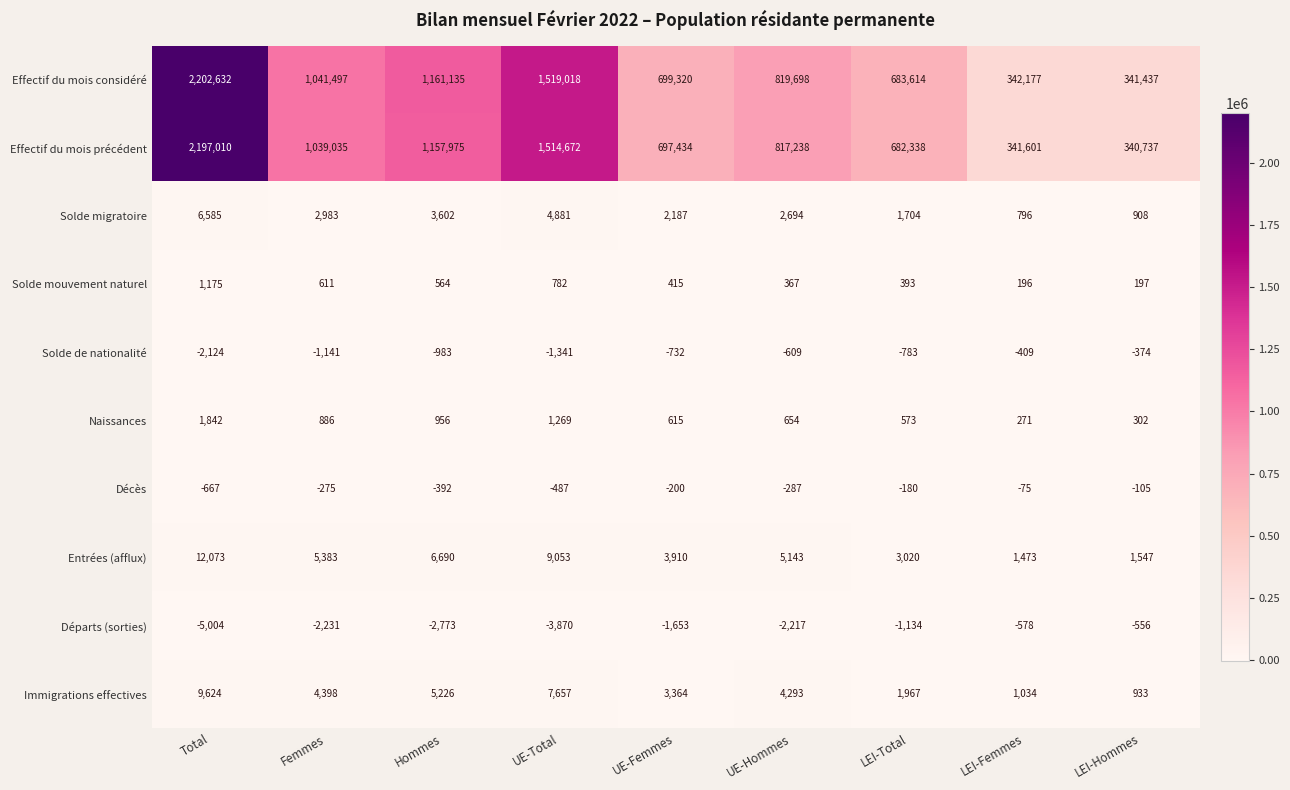

What is the difference between the second highest and minimum values in the Décès series?

562